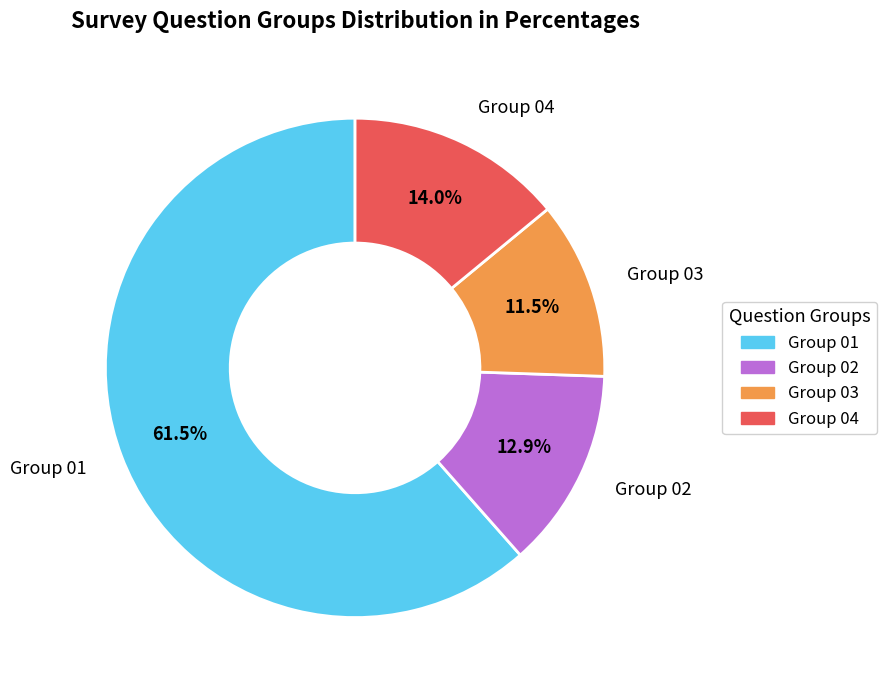

Is there any slice that represents more than half of the pie?

Yes